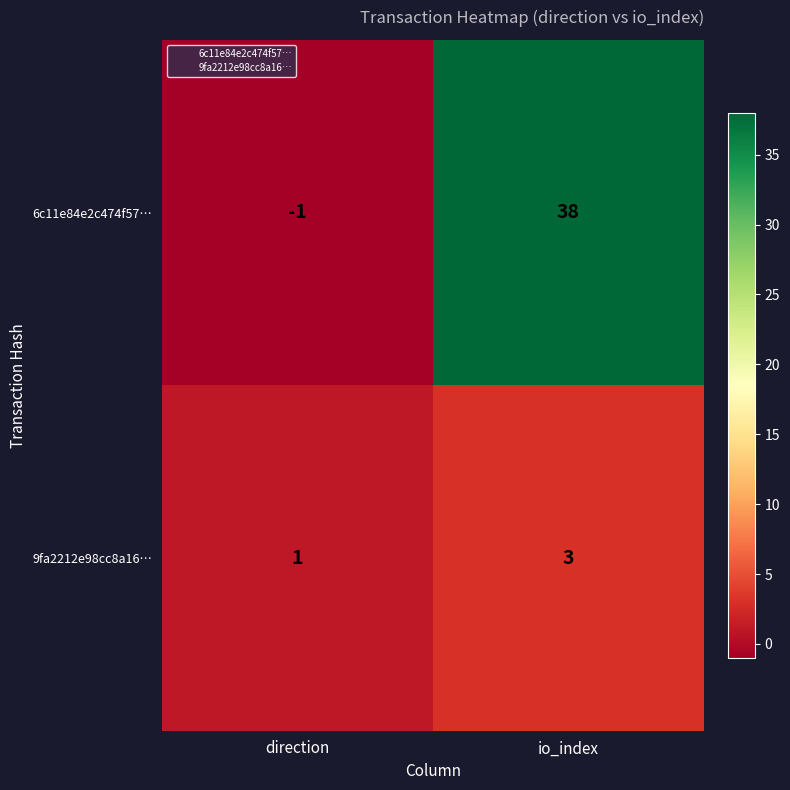

Which category has the highest value across all series?

io_index